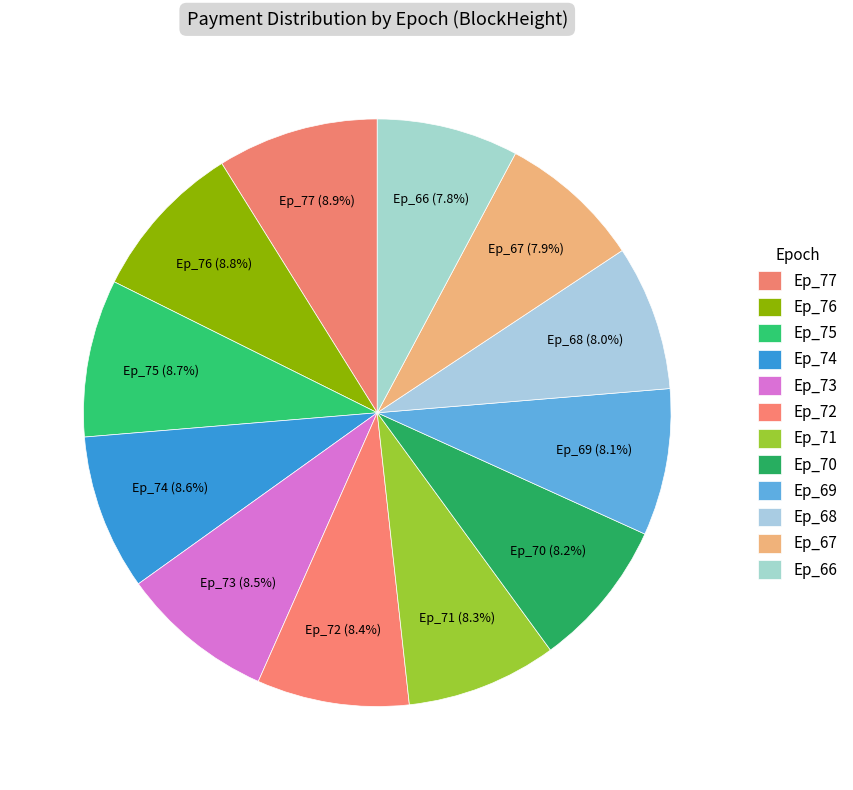

Does any single category account for the majority?

No